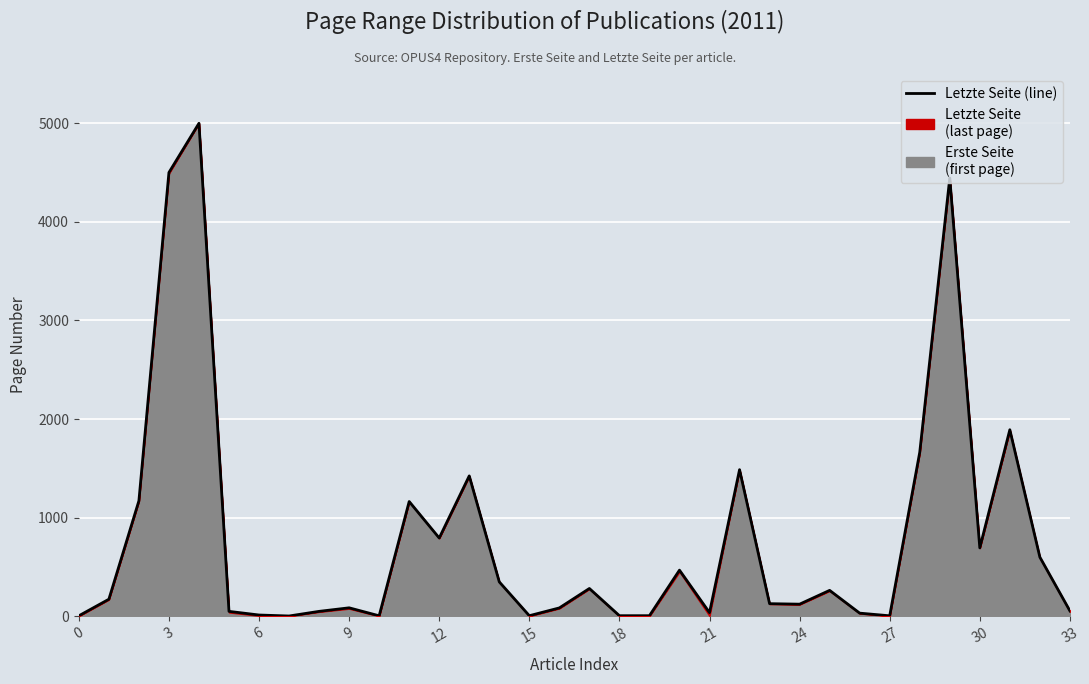

True or false: there are more than 1 points higher than both neighbors.

True